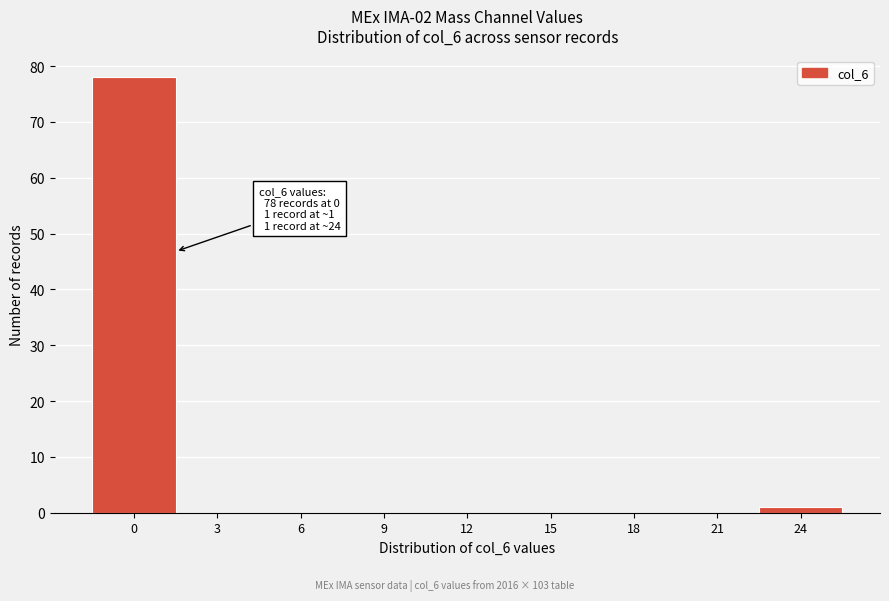

Reading left to right, extract all data points from this chart.

0=78	3=0	6=0	9=0	12=0	15=0	18=0	21=0	24=1